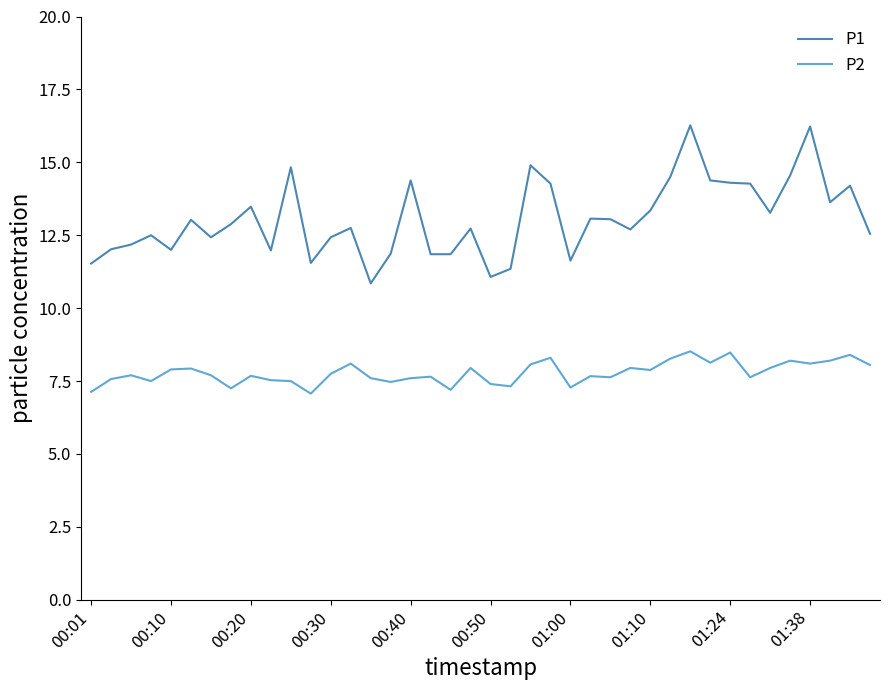

Which series has the largest total across all categories?

P1